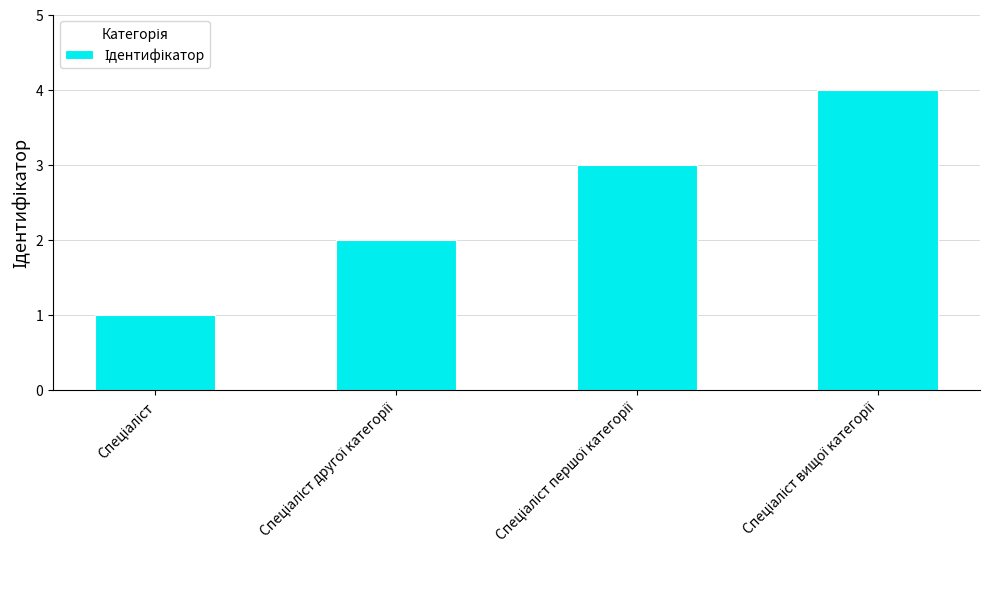

What is the sum of all values?

10